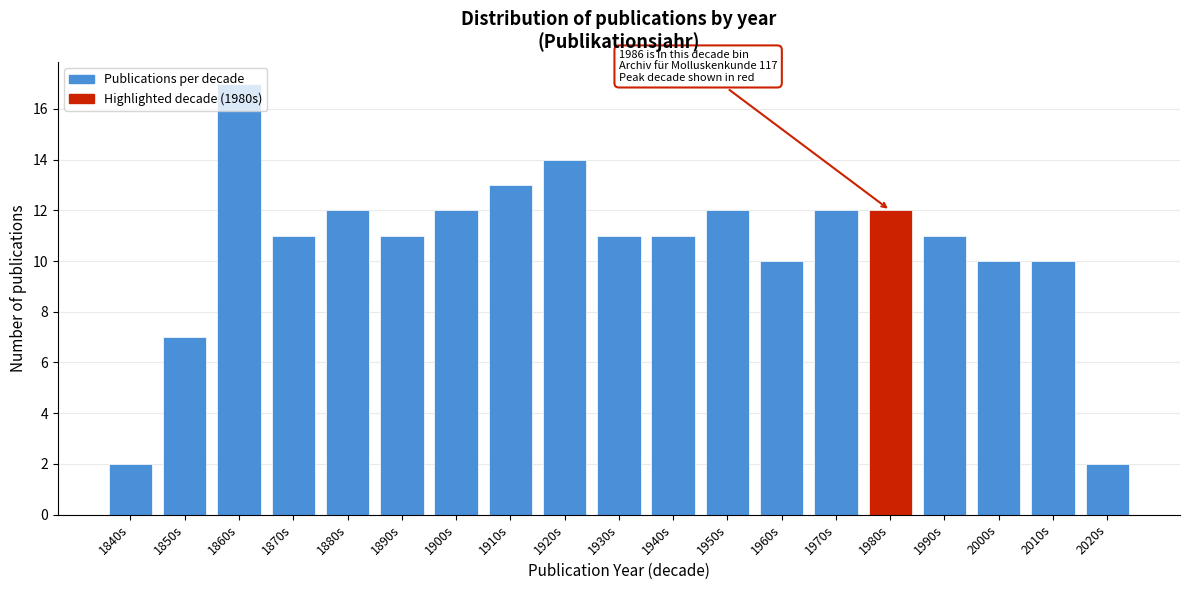

What is the approximate value at 1970s?

12